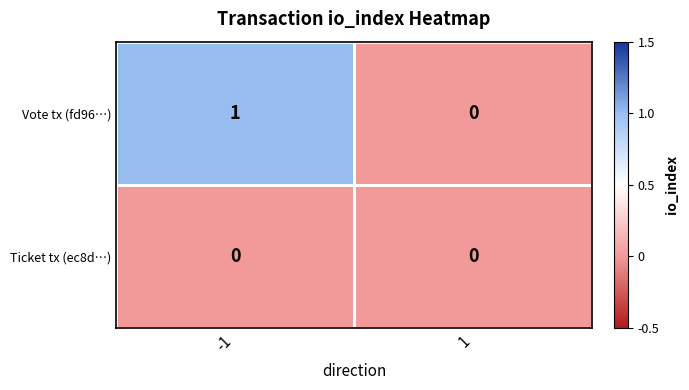

Between -1 and 1, which series saw the biggest shift?

Vote tx (fd96…)